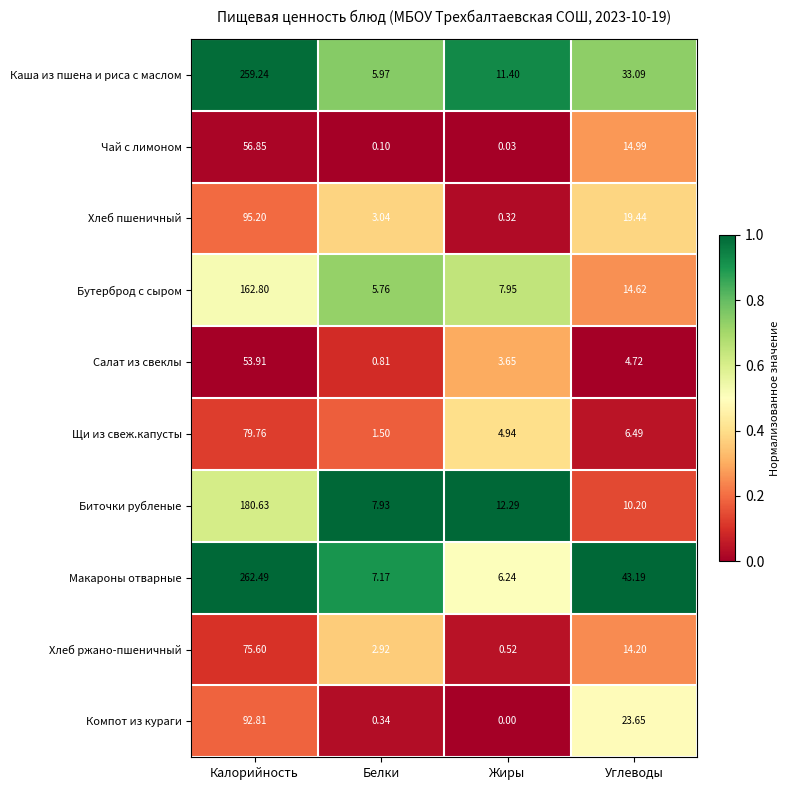

Between Белки and Жиры, which series saw the biggest shift?

Каша из пшена и риса с маслом